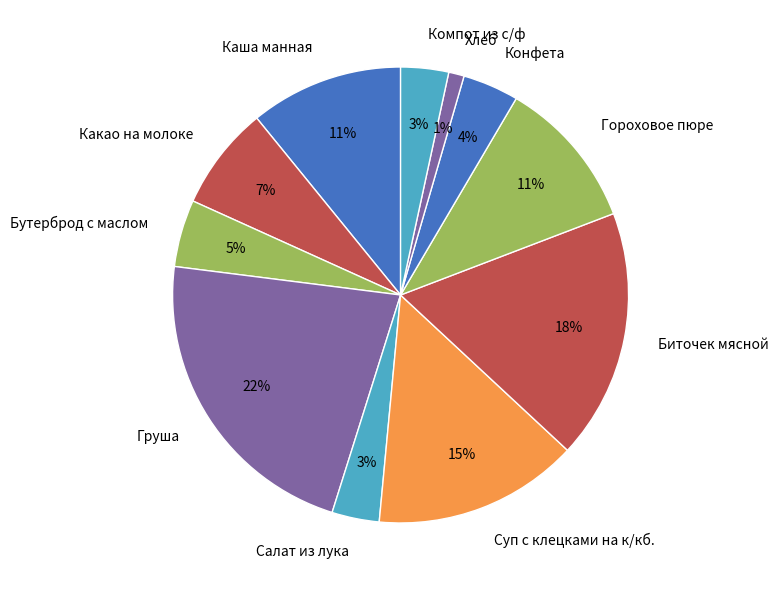

How many slices are in this pie chart?

11